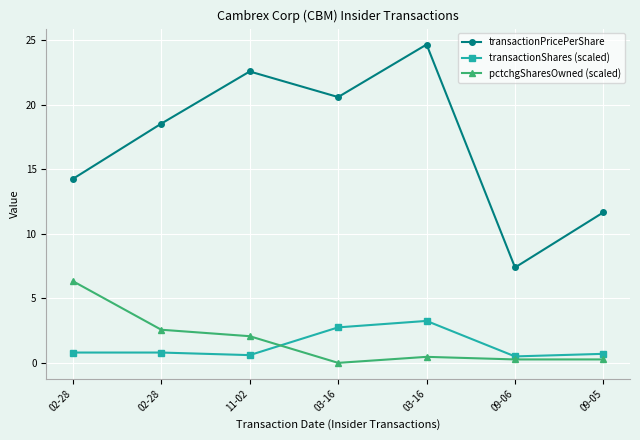

Count the number of data series in this chart.

3